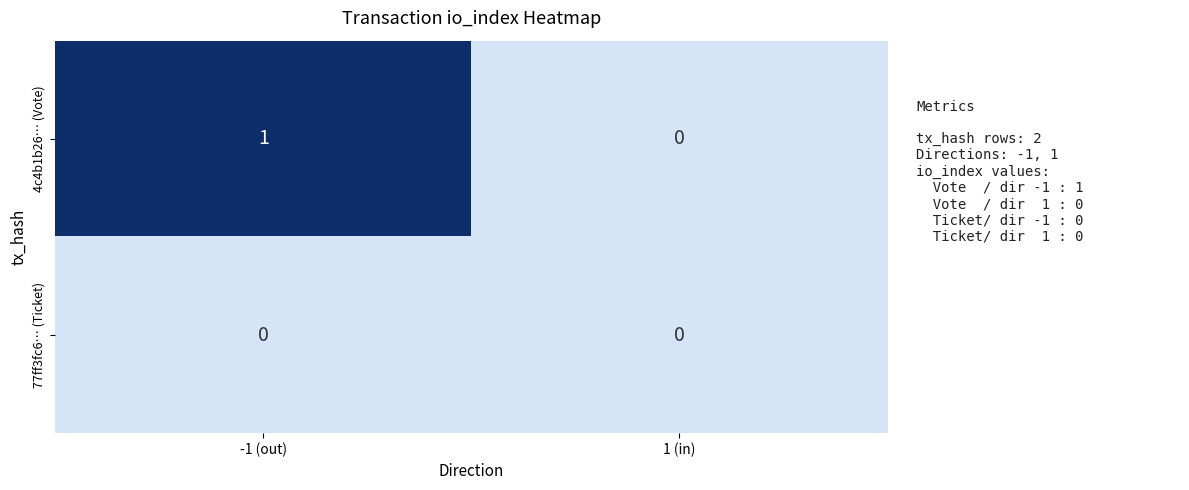

At which category does the chart reach its peak across all series?

-1 (out)